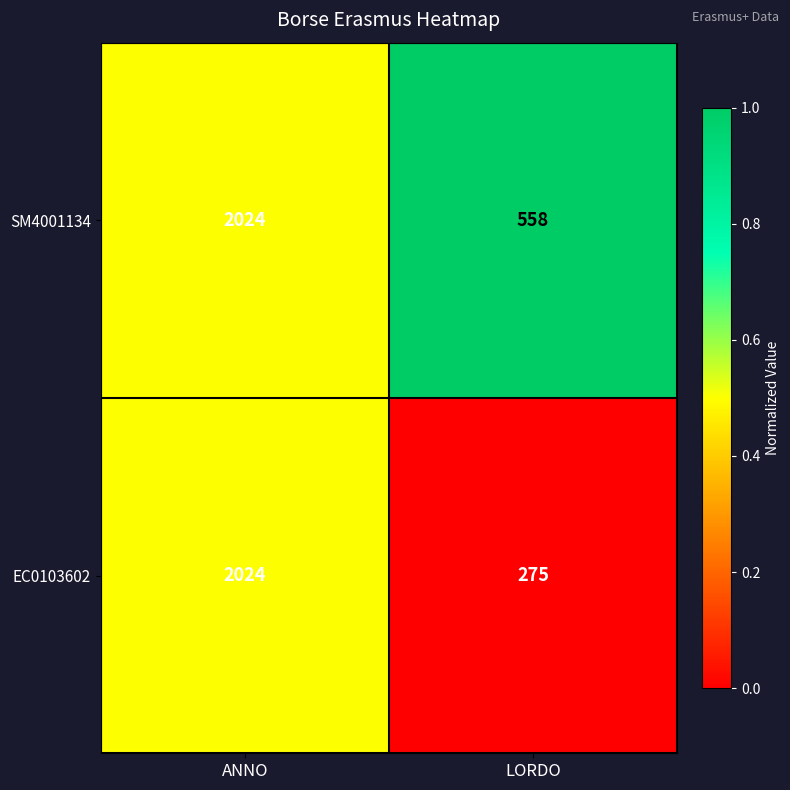

The SM4001134 series shows 784 at LORDO. True or false?

False